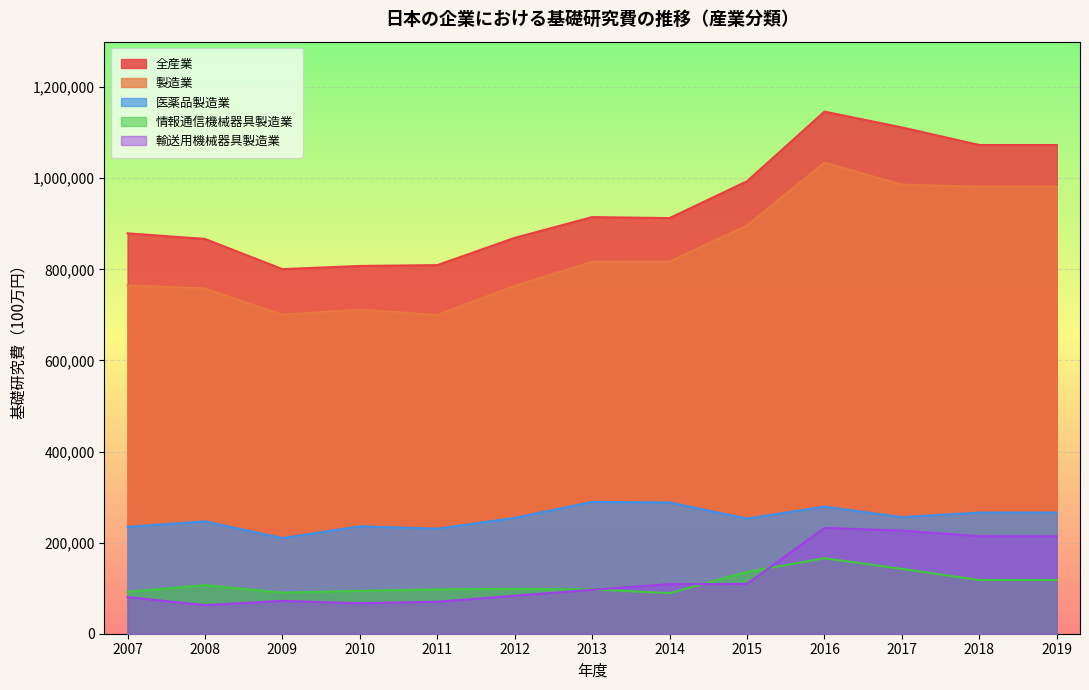

What are all the series names shown in the legend?

全産業, 製造業, 医薬品製造業, 情報通信機械器具製造業, 輸送用機械器具製造業